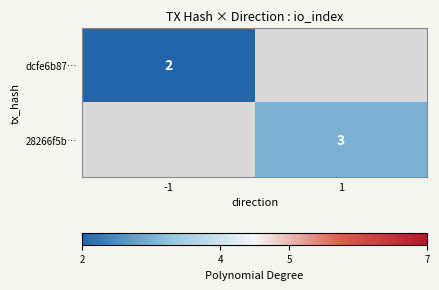

The value of 28266f5b… at 1 is 3. True or false?

True